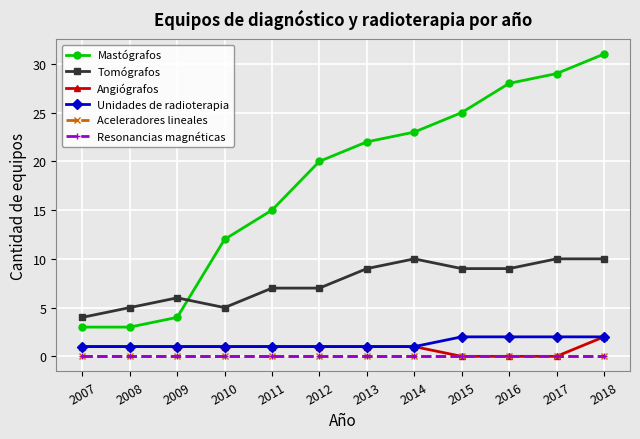

Reading left to right, list all the values displayed in this chart.

Mastógrafos: 2007=3	2008=3	2009=4	2010=12	2011=15	2012=20	2013=22	2014=23	2015=25	2016=28	2017=29	2018=31
Tomógrafos: 2007=4	2008=5	2009=6	2010=5	2011=7	2012=7	2013=9	2014=10	2015=9	2016=9	2017=10	2018=10
Angiógrafos: 2007=1	2008=1	2009=1	2010=1	2011=1	2012=1	2013=1	2014=1	2015=0	2016=0	2017=0	2018=2
Unidades de radioterapia: 2007=1	2008=1	2009=1	2010=1	2011=1	2012=1	2013=1	2014=1	2015=2	2016=2	2017=2	2018=2
Aceleradores lineales: 2007=0	2008=0	2009=0	2010=0	2011=0	2012=0	2013=0	2014=0	2015=0	2016=0	2017=0	2018=0
Resonancias magnéticas: 2007=0	2008=0	2009=0	2010=0	2011=0	2012=0	2013=0	2014=0	2015=0	2016=0	2017=0	2018=0